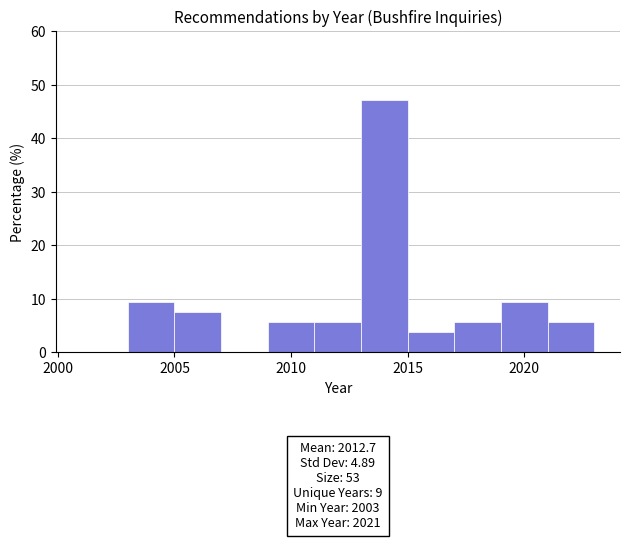

Over which range of the x-axis is the bar tallest?

2013 to 2015